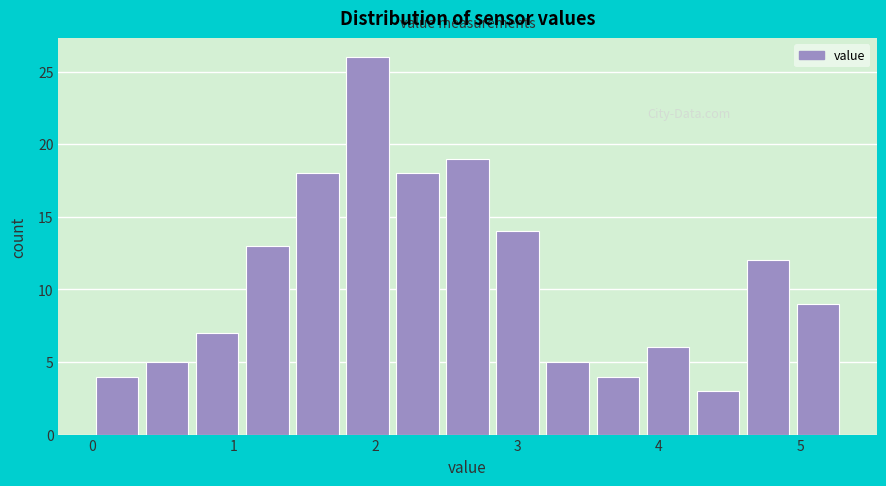

Read against the x-axis, roughly where is the centre of the tallest bar?

1.9